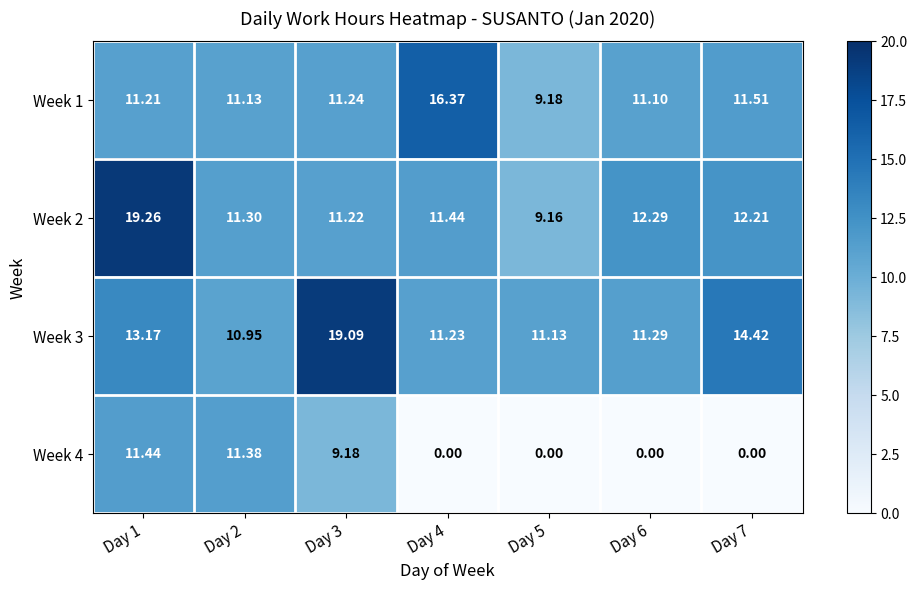

Is the value of Week 2 at Day 5 greater than the value of Week 4 at Day 6?

Yes